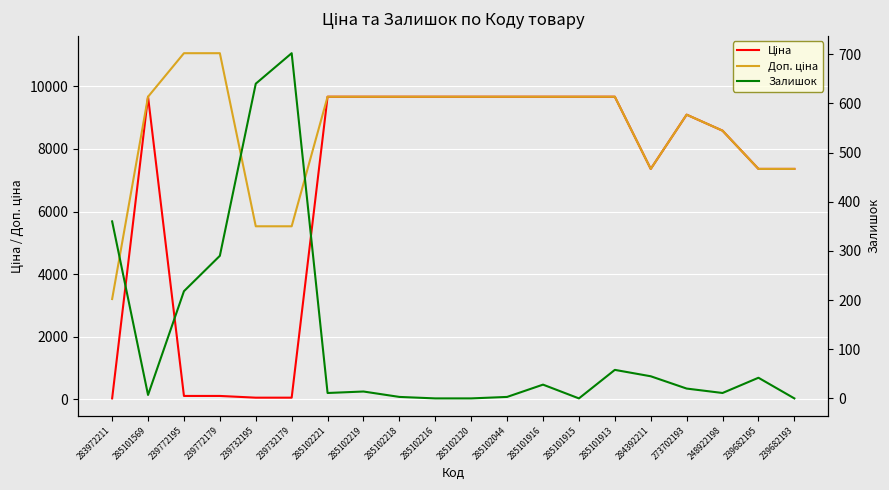

Rank the categories by Залишок value from lowest to highest.

285102216, 285102120, 285101915, 239682193, 285102218, 285102044, 285101569, 285102221, 248922198, 285102219, 273702193, 285101916, 239682195, 284392211, 285101913, 239772195, 239772179, 283972211, 239732195, 239732179